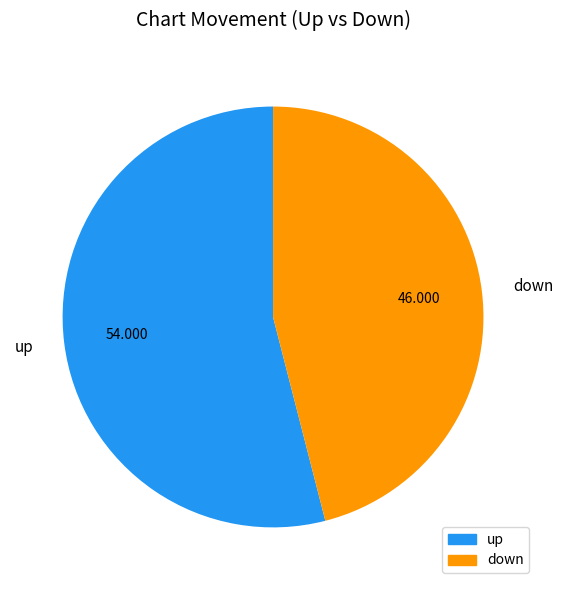

Which slice is the smallest?

down